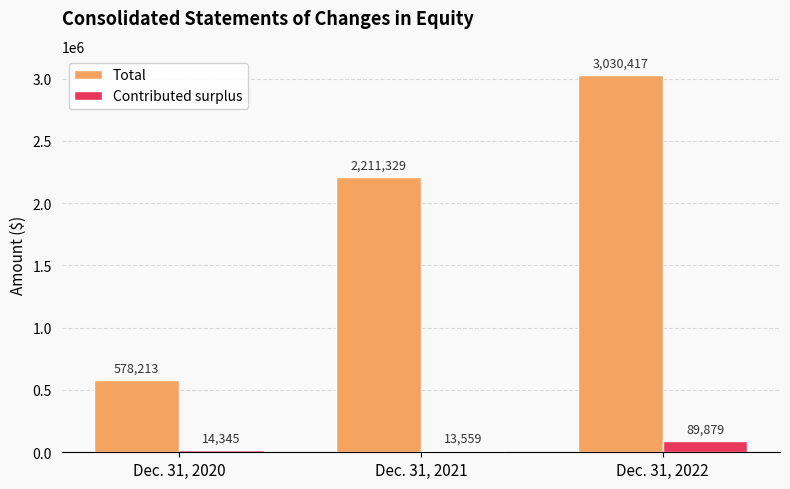

At which category is the sum across all series the highest?

Dec. 31, 2022